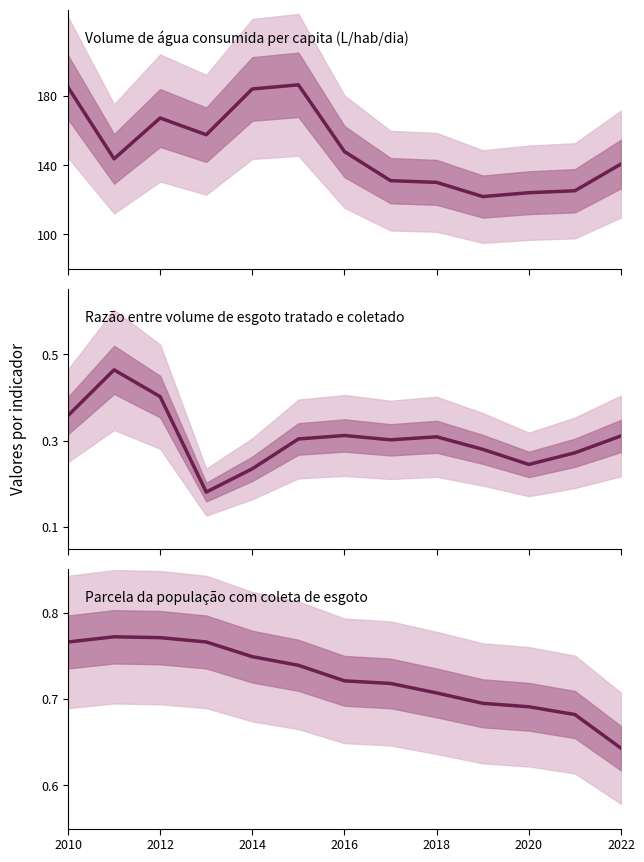

What position from the right is 2010?

13